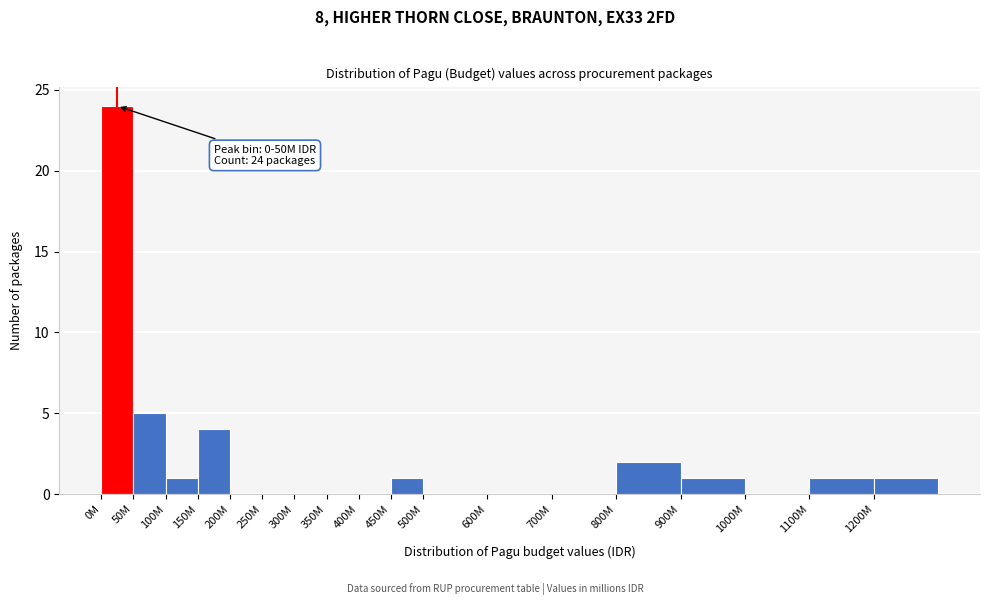

Reading left to right, list all the values displayed in this chart.

0M=24	50M=5	100M=1	150M=4	200M=0	250M=0	300M=0	350M=0	400M=0	450M=1	500M=0	600M=0	700M=0	800M=2	900M=1	1000M=0	1100M=1	1200M=1